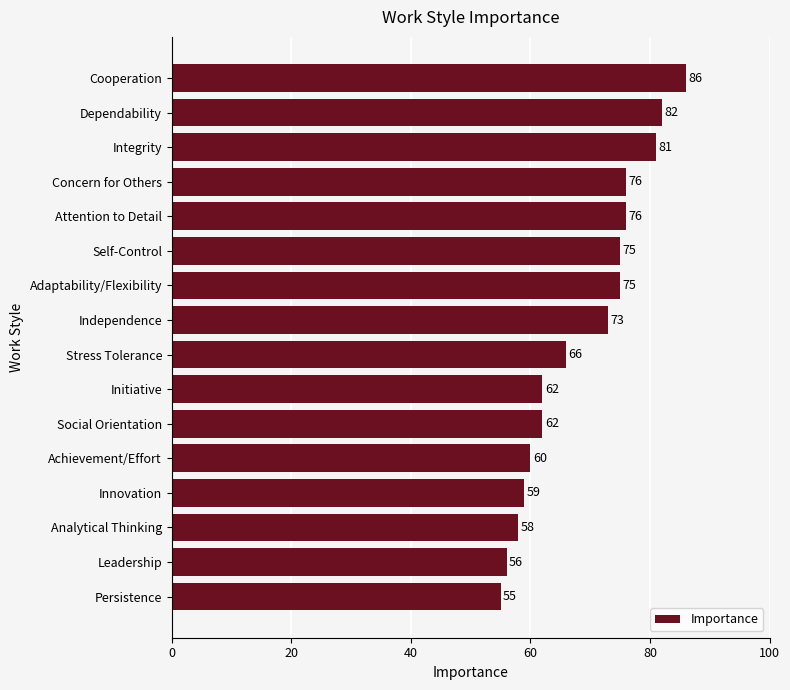

What position from the top is Leadership?

15